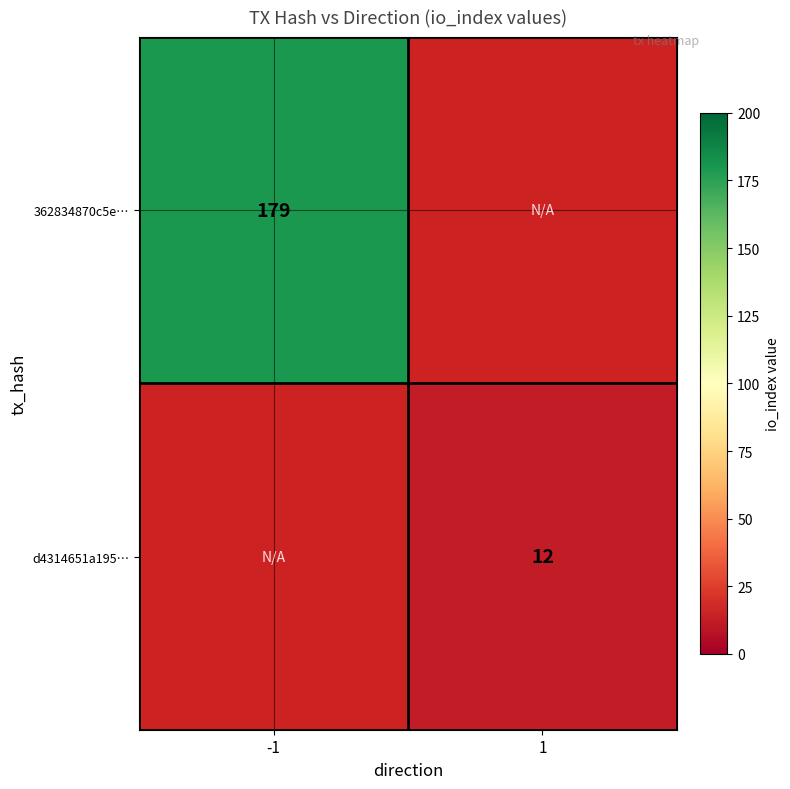

The 362834870c5e… series shows 179 at -1. True or false?

True